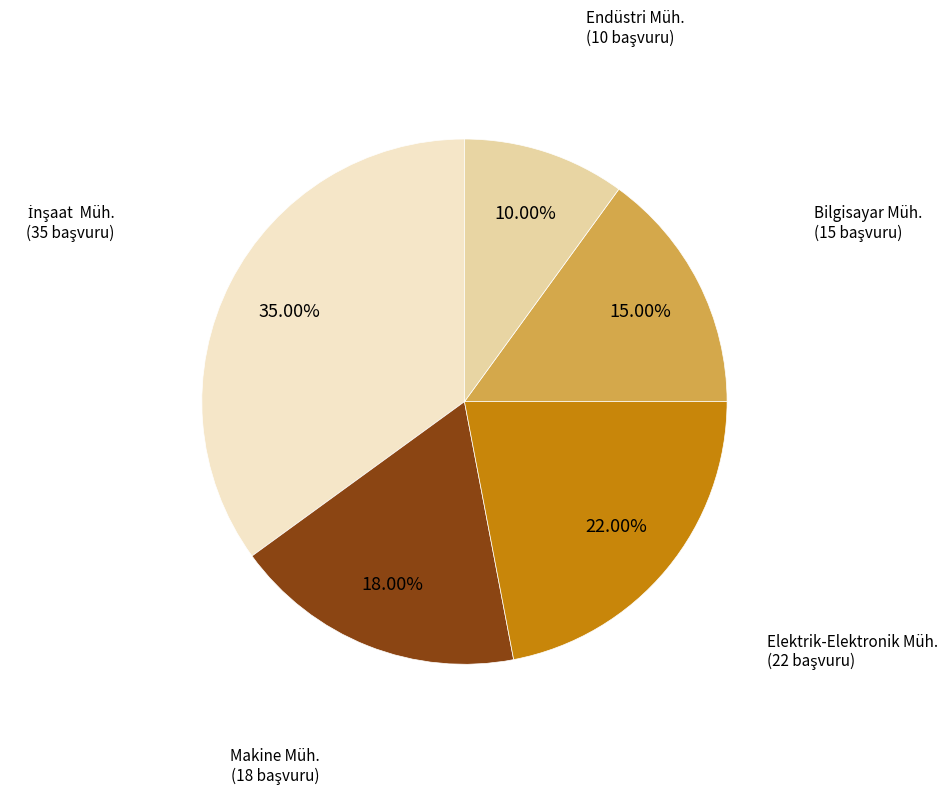

Is there any slice that represents more than half of the pie?

No